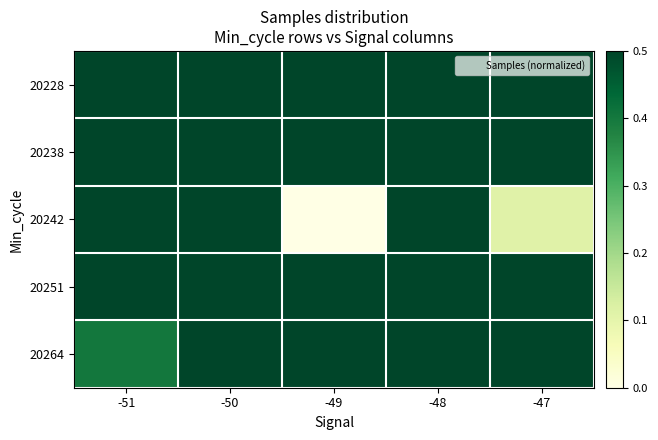

Which label corresponds to the largest value in the chart?

-51